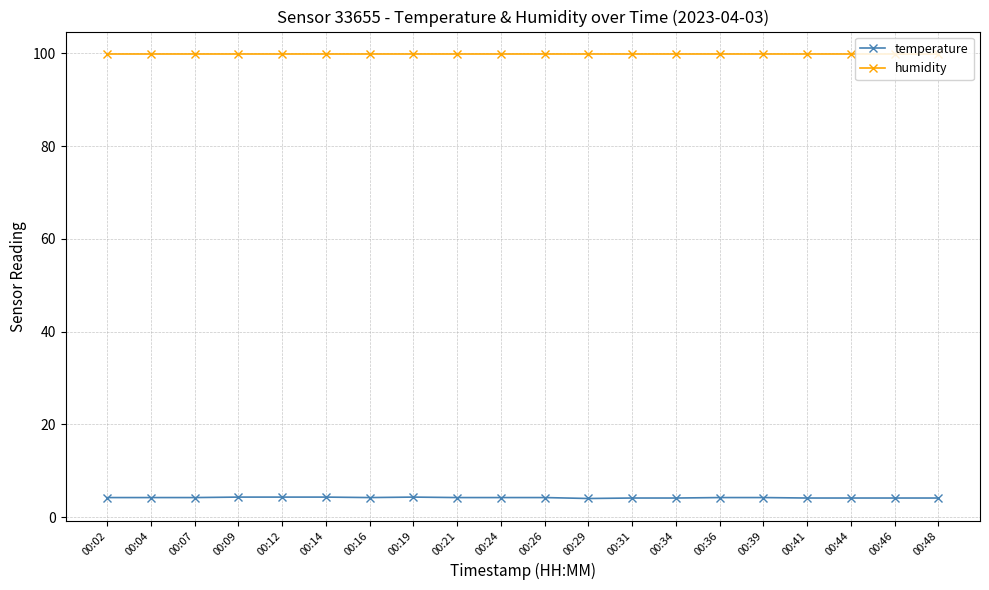

True or false: humidity and temperature cross at least once.

False